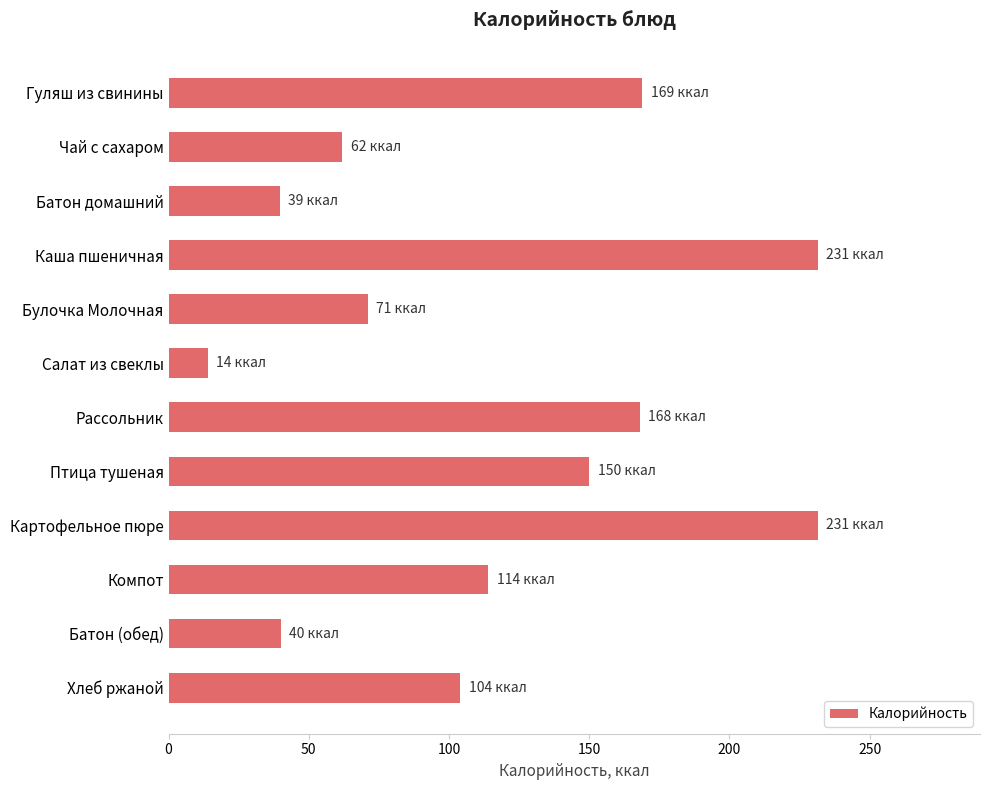

What value does the data have at Картофельное пюре?

231.5